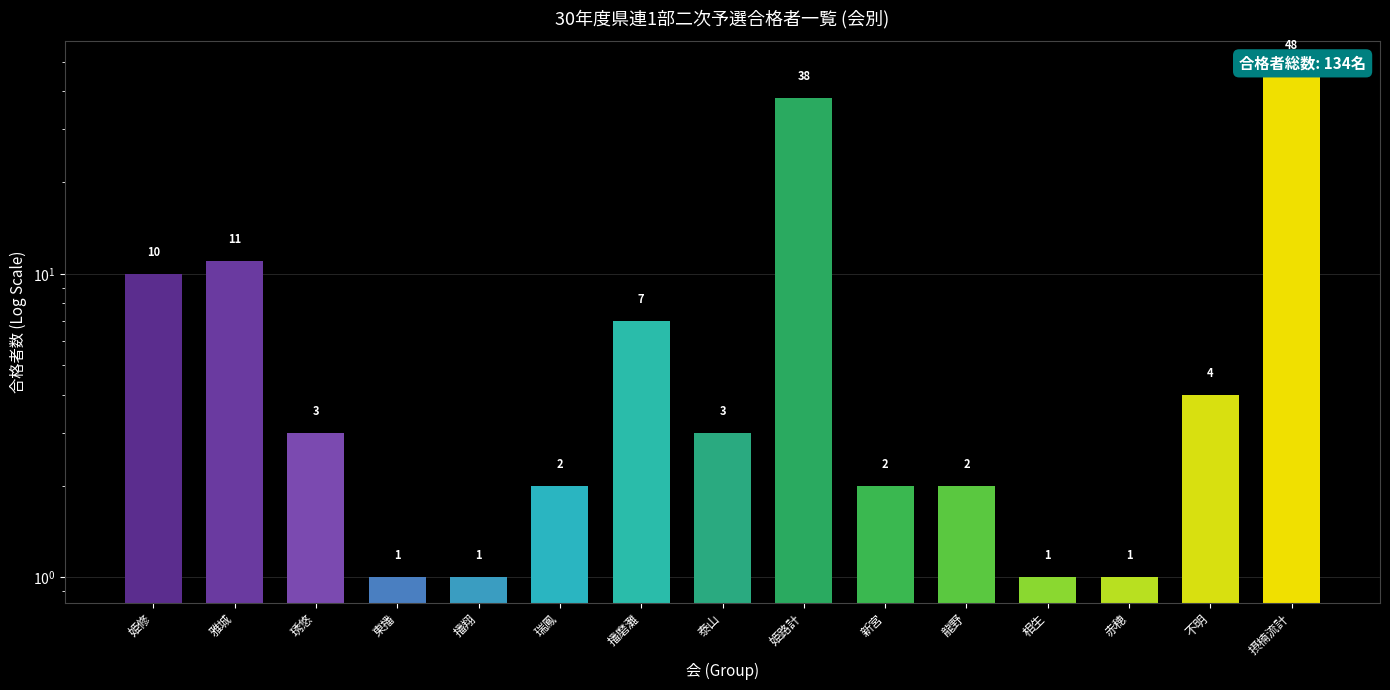

What is the difference between the maximum and minimum values?

47